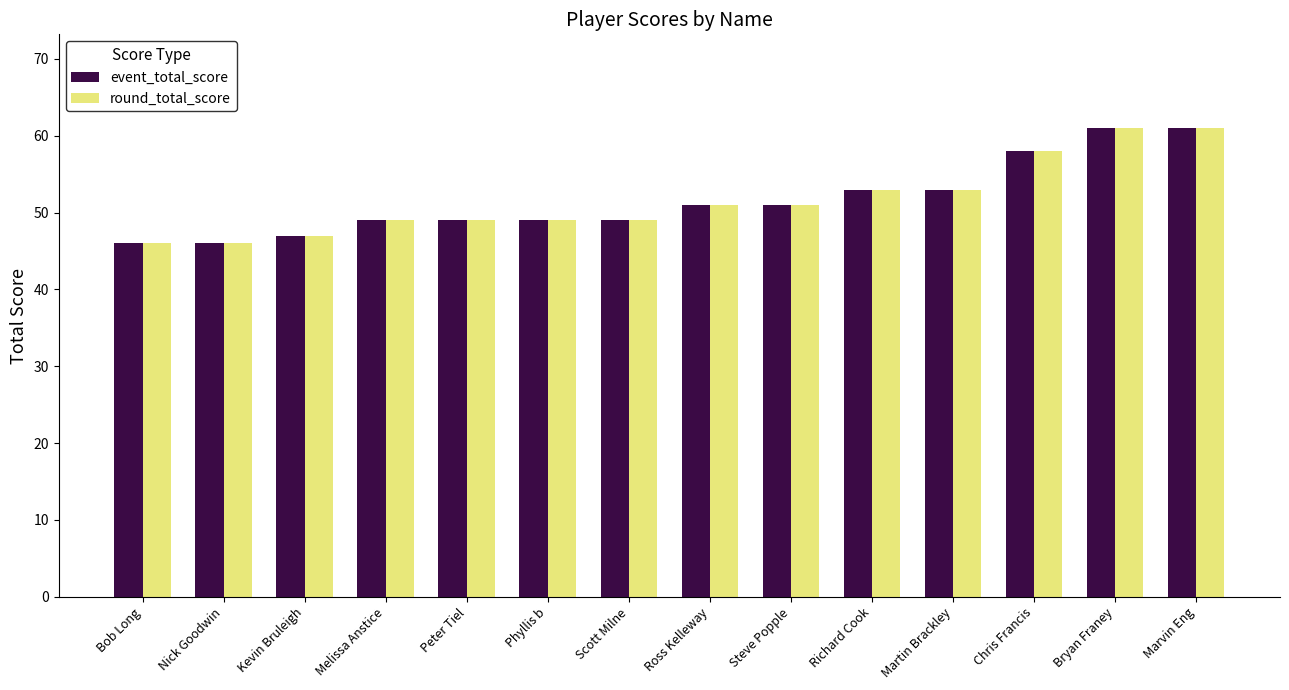

How many event_total_score values are between 49 and 53?

8